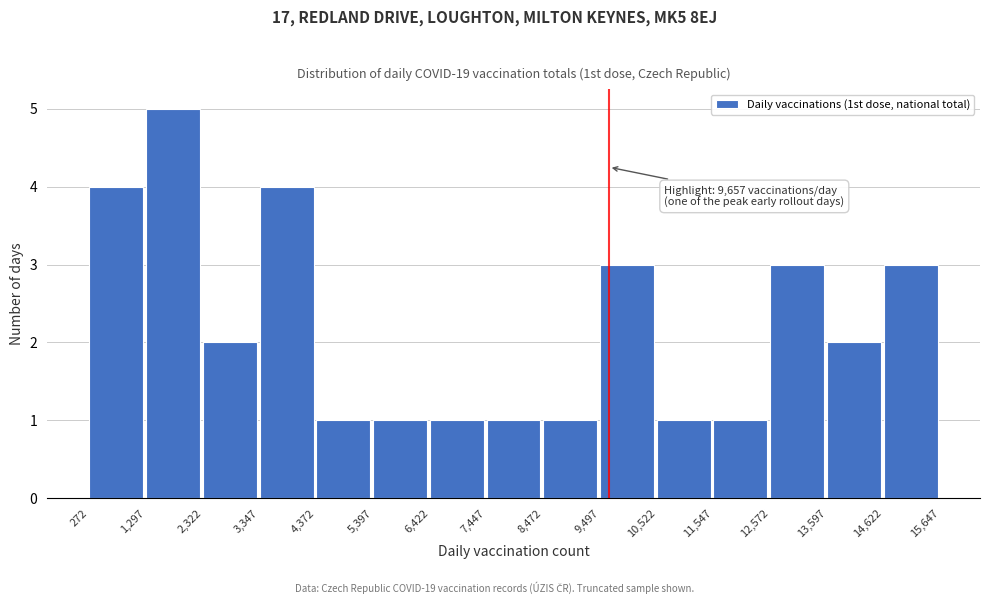

Which range on the x-axis has the tallest bar?

1,297 to 2,322